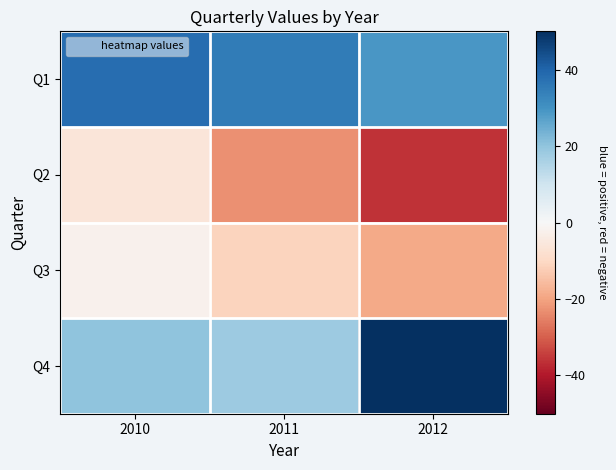

Reading left to right, transcribe all the data shown in this chart.

Q1: 2010=38	2011=35	2012=29
Q2: 2010=-6	2011=-23	2012=-36
Q3: 2010=-2	2011=-11	2012=-19
Q4: 2010=20	2011=18	2012=50